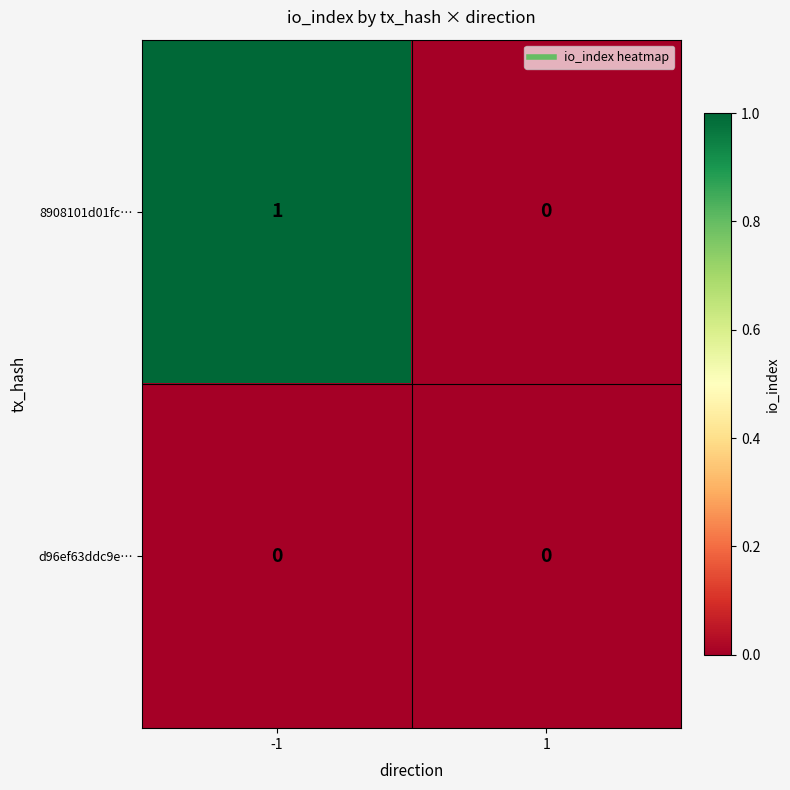

Between -1 and 1, which series saw the biggest shift?

8908101d01fc…